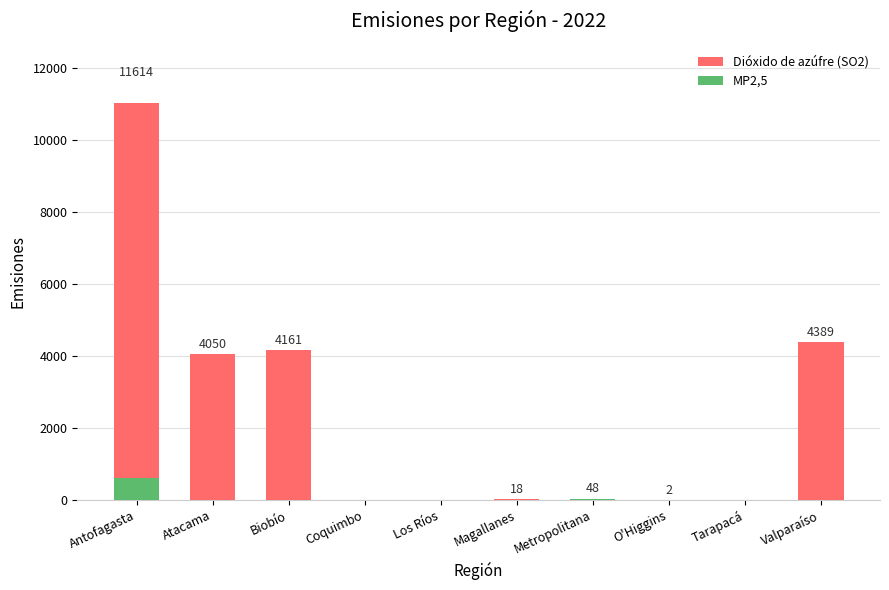

At which category is the sum across all series the highest?

Antofagasta